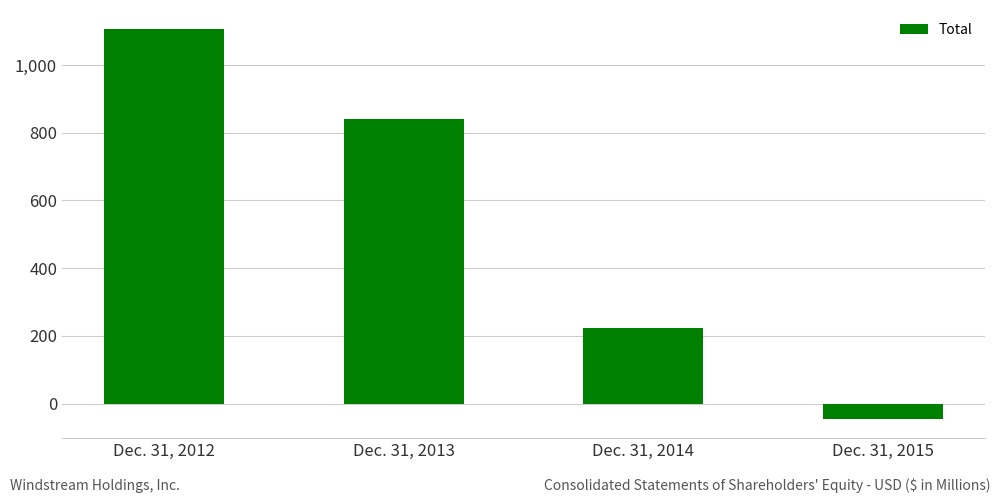

The chart shows a value of 1672.1 at Dec. 31, 2012. True or false?

False